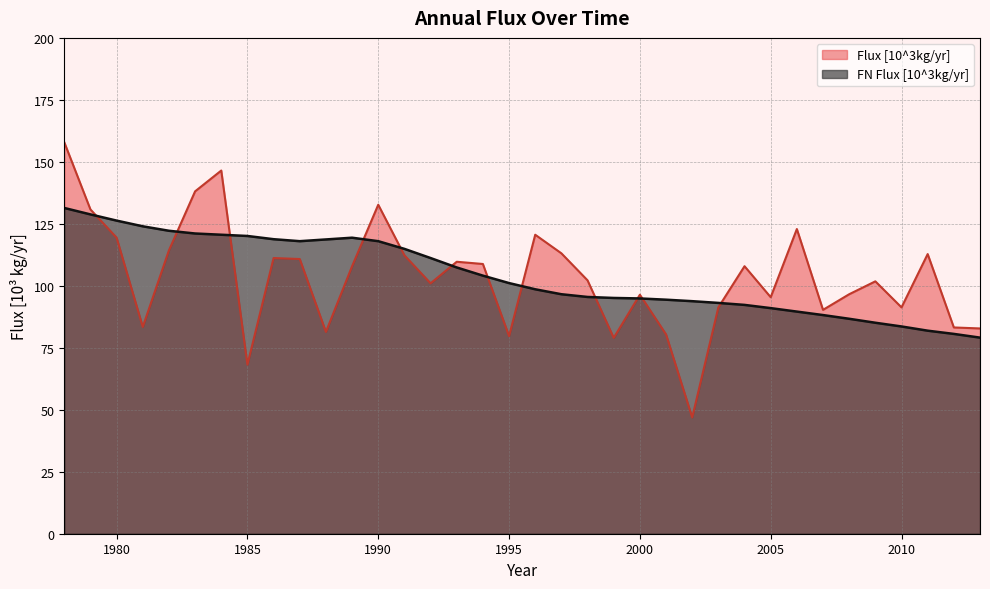

Is the value of FN Flux [10^3kg/yr] at 2008 greater than the value of Flux [10^3kg/yr] at 2006?

No